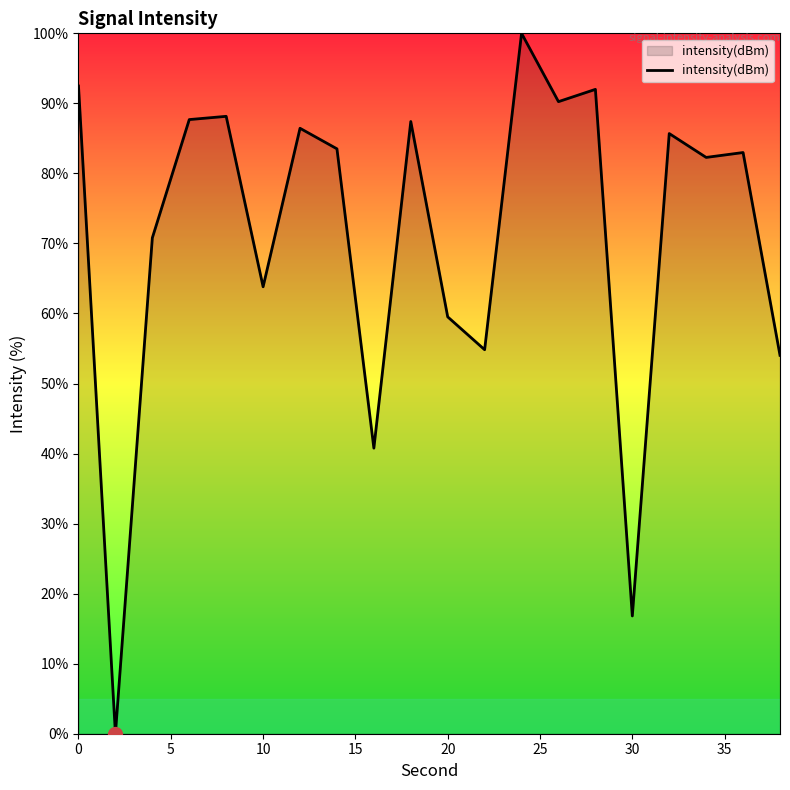

What is the greatest value displayed?

100.0